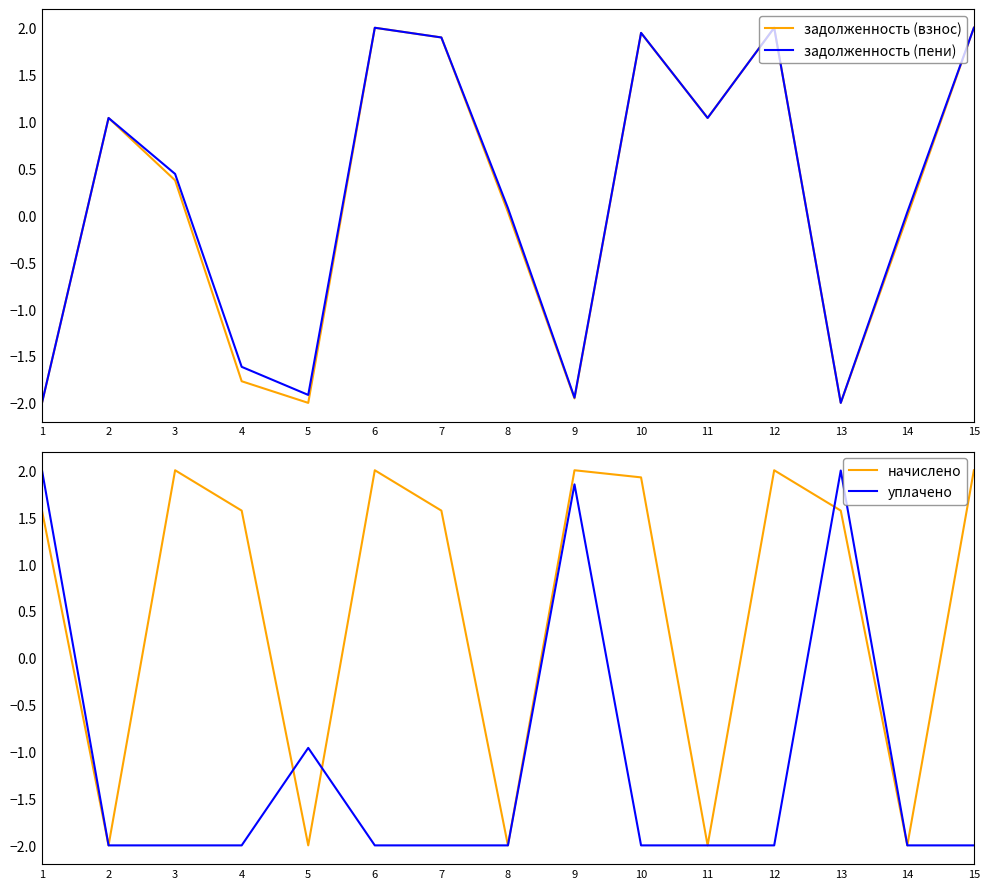

Rank the categories by задолженность (пени) value from highest to lowest.

6, 12, 15, 10, 7, 2, 11, 3, 8, 14, 4, 5, 9, 1, 13